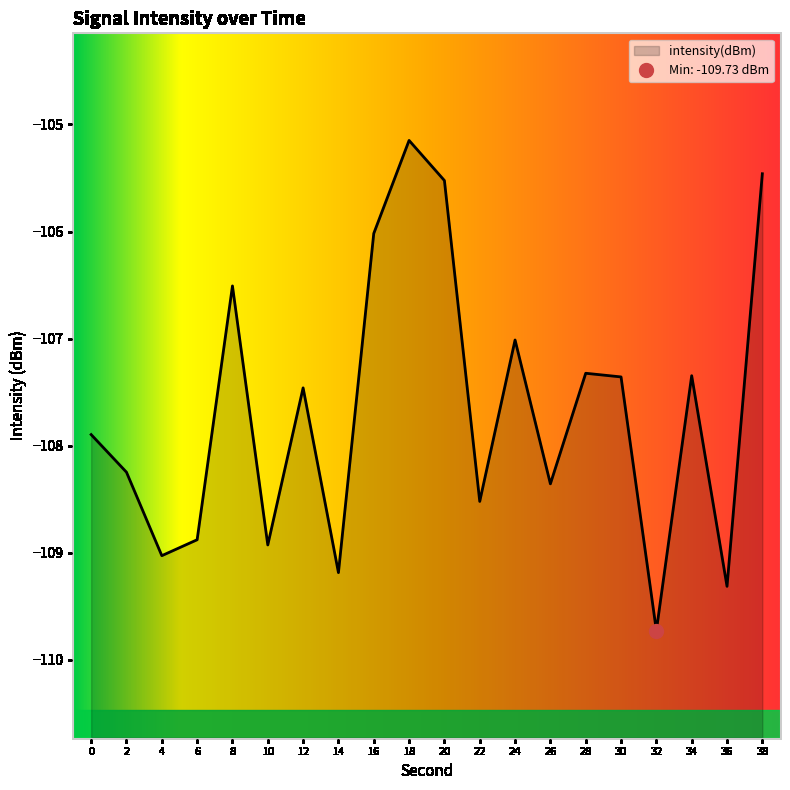

What is the greatest value displayed?

-105.1